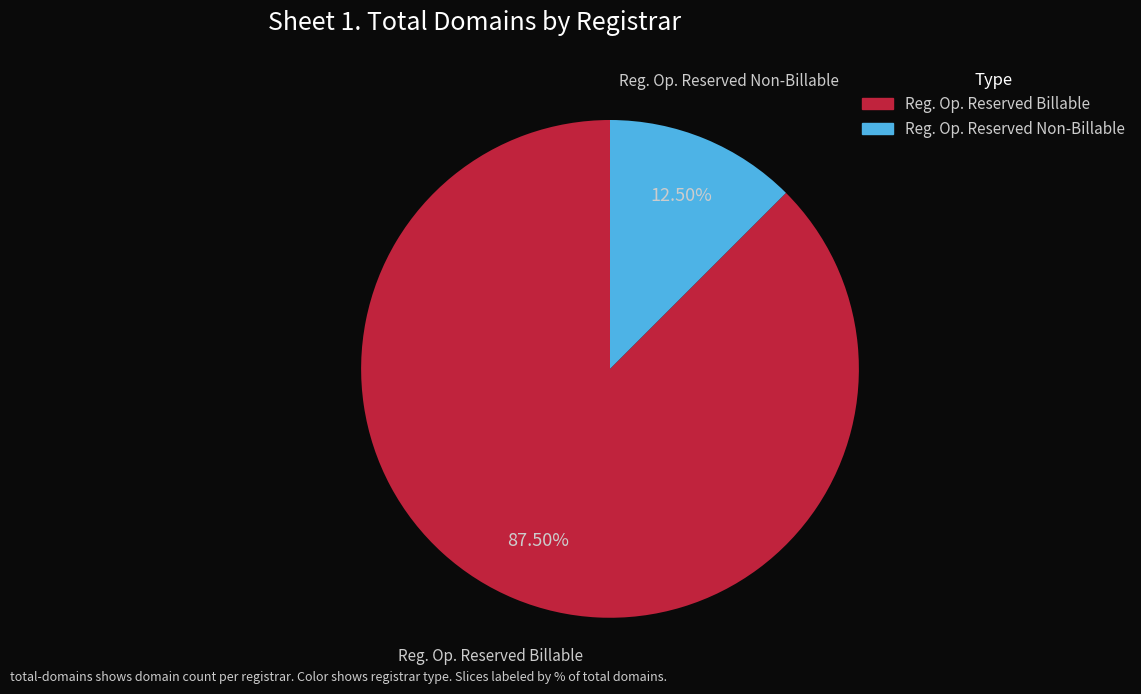

Do Reg. Op. Reserved Billable and Reg. Op. Reserved Non-Billable together represent more than half of the pie?

Yes